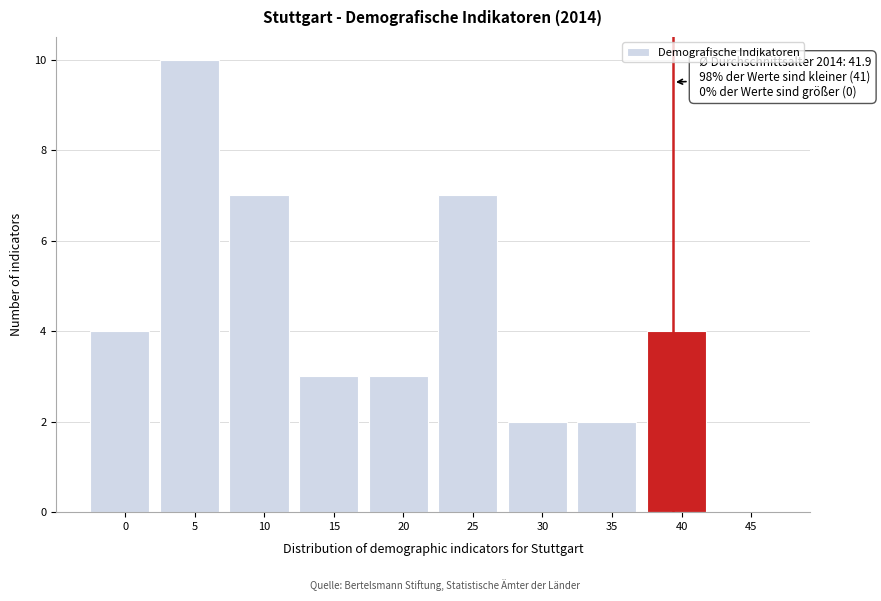

Reading left to right, what are all the values shown in this chart?

0=4	5=10	10=7	15=3	20=3	25=7	30=2	35=2	40=4	45=0